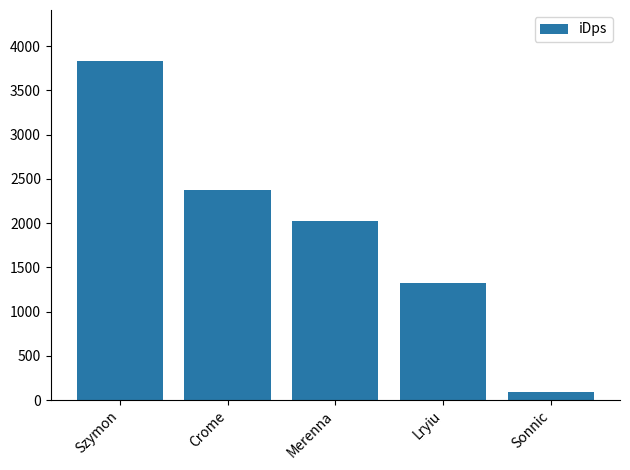

Reading left to right, extract all data points from this chart.

3834.9	2375.5	2020.3	1321.4	94.3